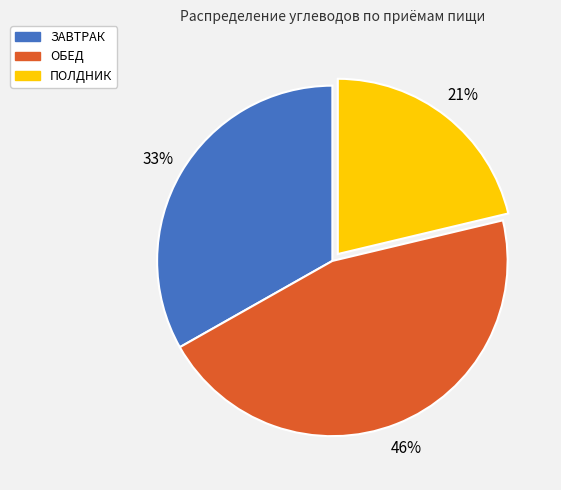

What is the smallest slice in the pie chart?

ПОЛДНИК